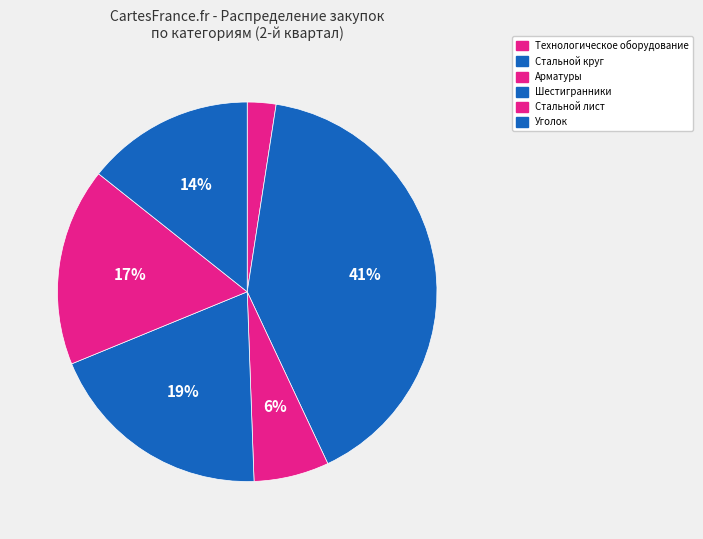

How many segments does this pie chart have?

6